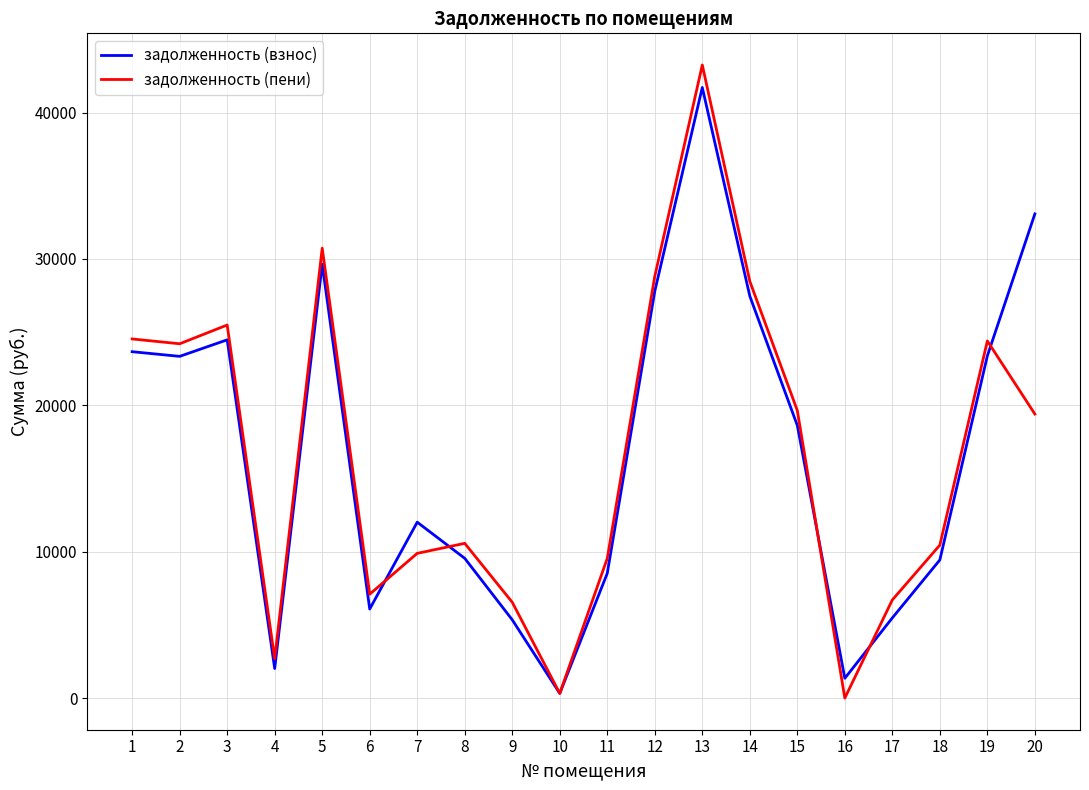

How many lines are shown in the chart?

2